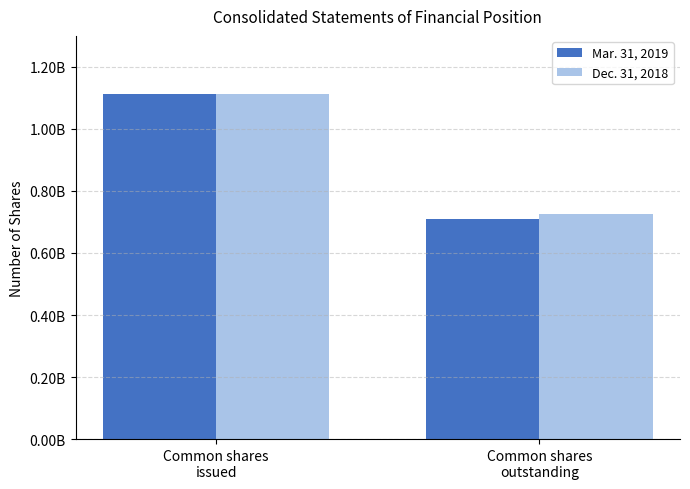

Reading right to left, transcribe all the data shown in this chart.

Mar. 31, 2019: 708456092	1112062832
Dec. 31, 2018: 725056690	1111739781